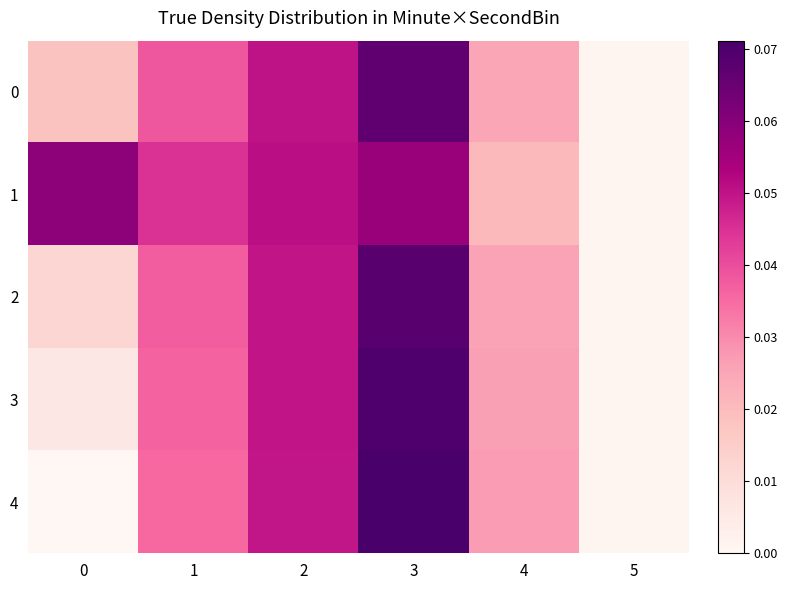

How many distinct data groups are displayed?

5